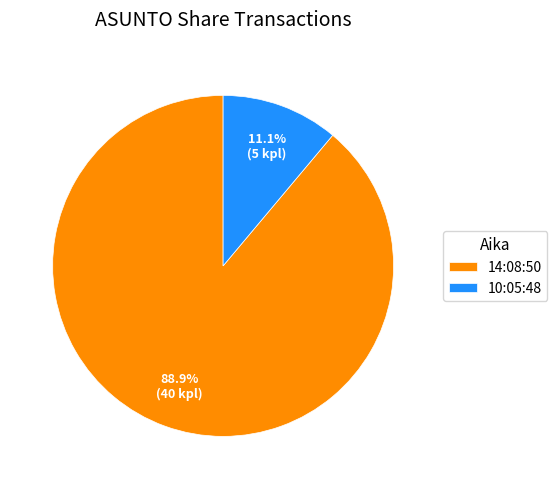

How much of the chart is everything except 14:08:50?

11.1%